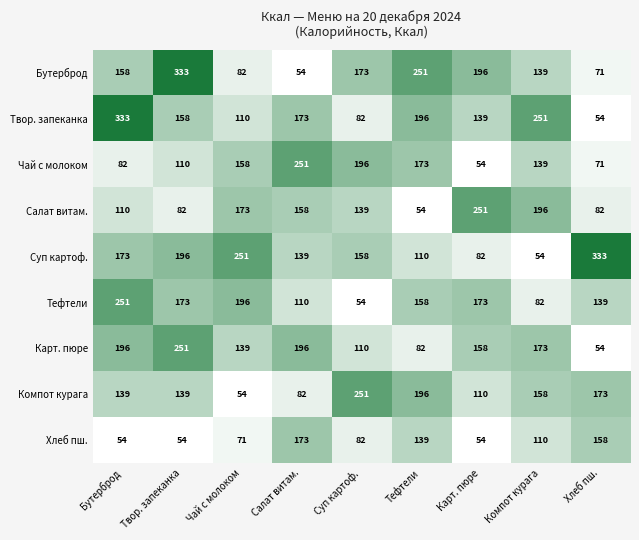

True or false: Тефтели has a value of 251 at Карт. пюре.

False